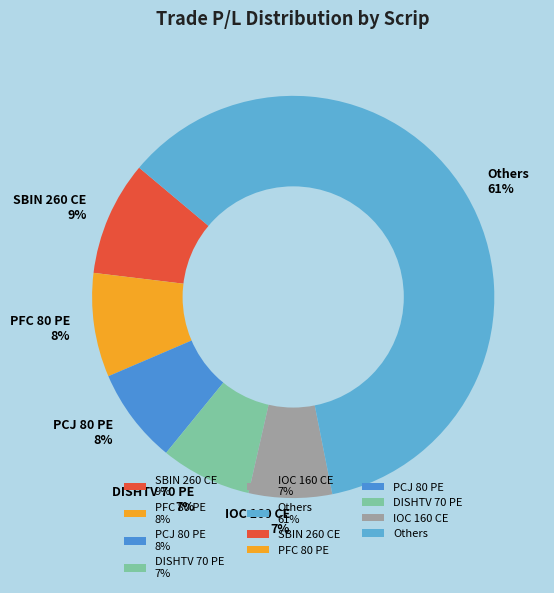

Combined, do PCJ 80 PE 8% and PFC 80 PE 8% account for over 50%?

No